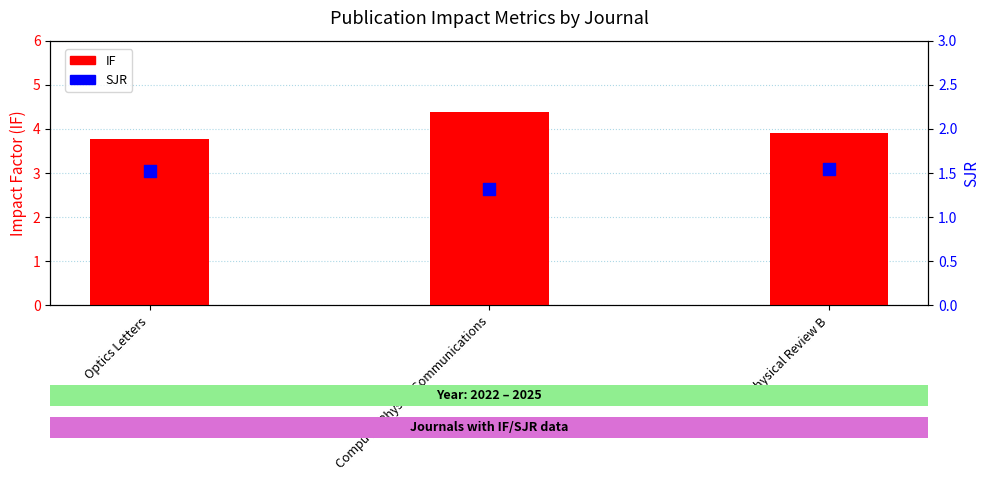

Which series reaches the maximum Y coordinate?

IF